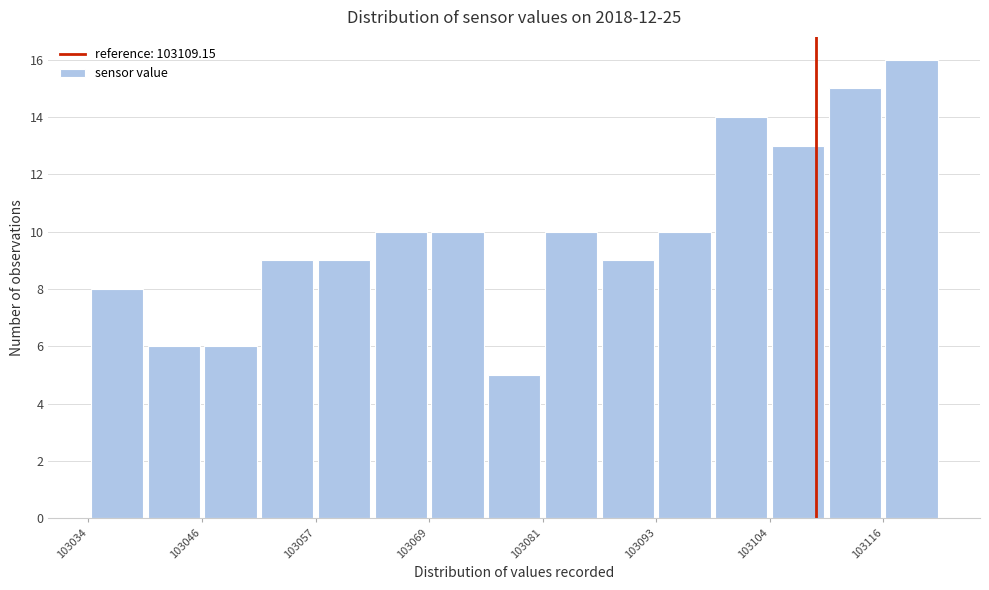

Around what value on the x-axis is the tallest bar? Give the approximate position of its centre, as read against the axis.

103120